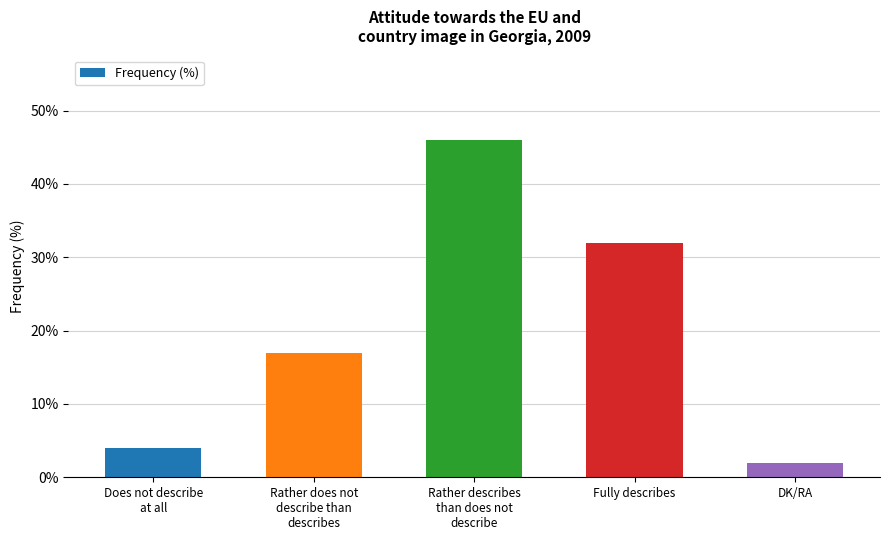

How many values are below 17?

2